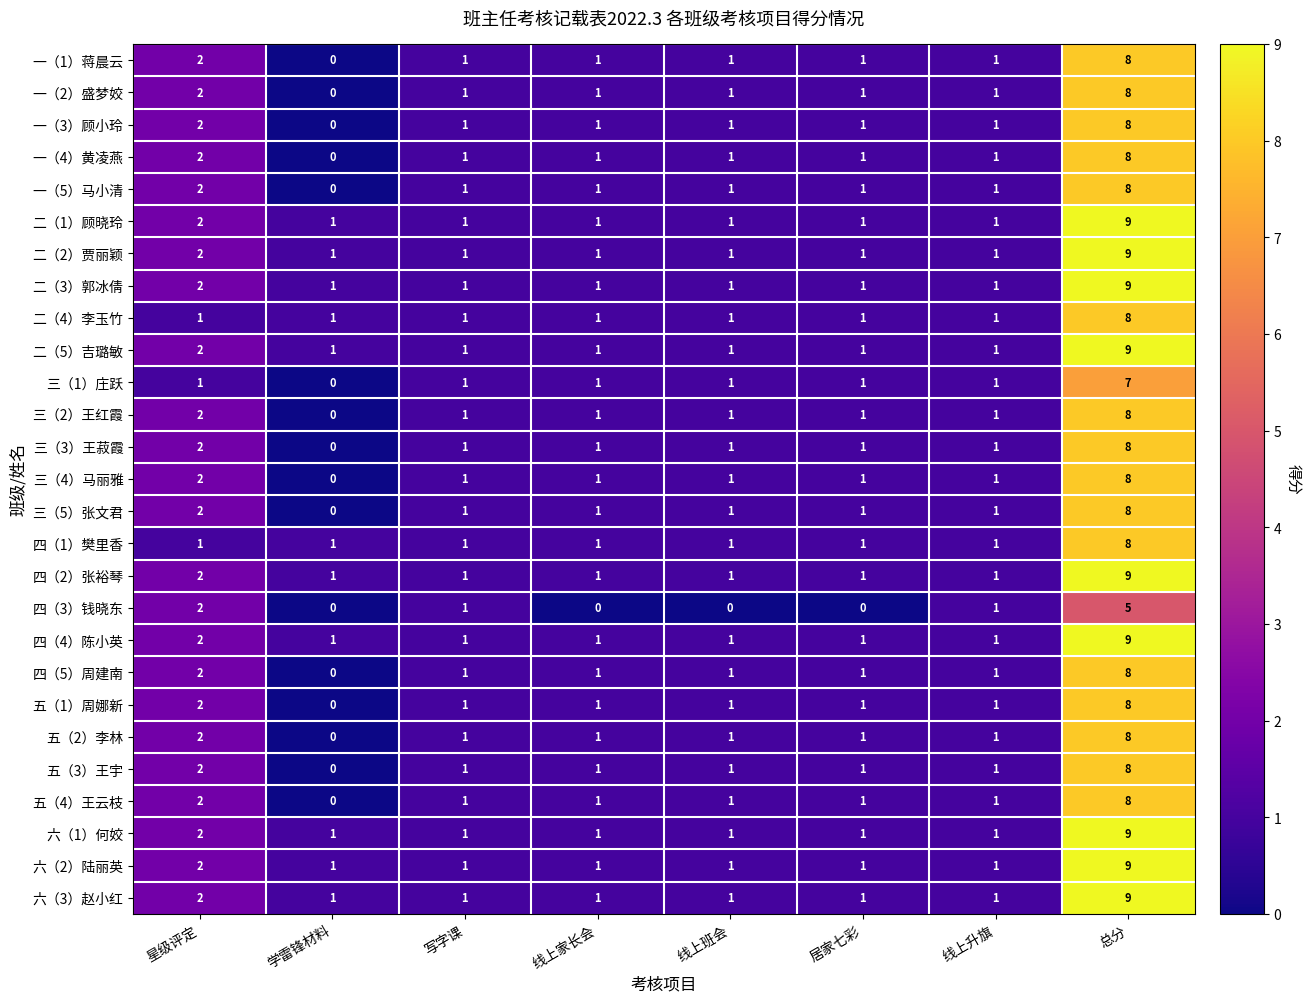

Between 线上班会 and 线上升旗, which series saw the biggest shift?

四（3）钱晓东